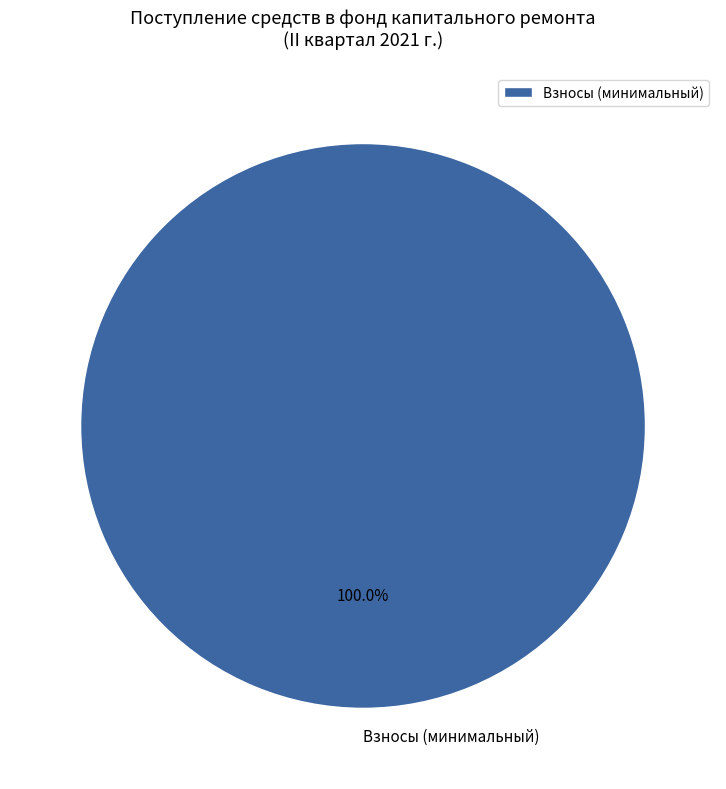

Rank the categories by value from highest to lowest.

Взносы (минимальный)